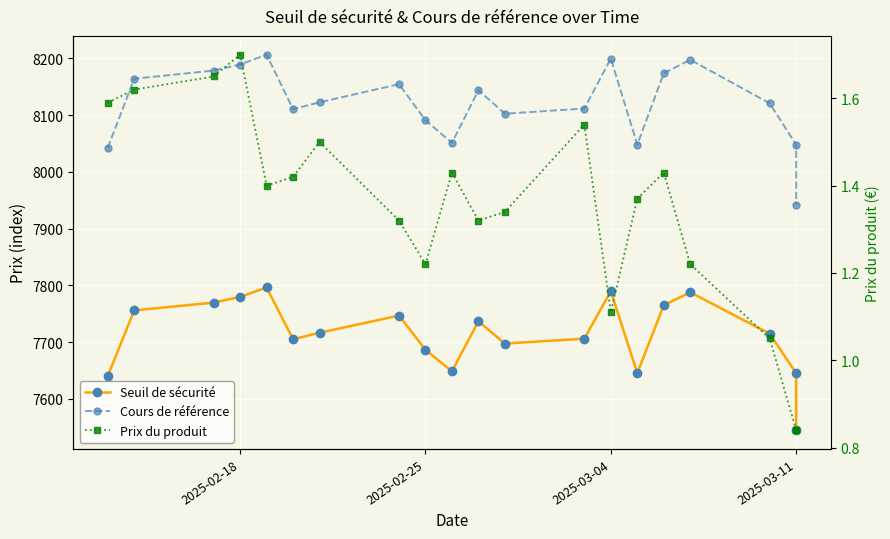

Is this an area chart (filled region under the line)?

No